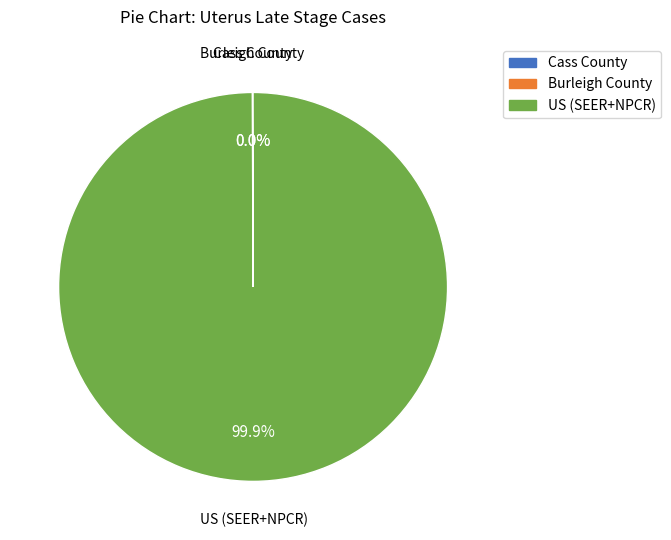

Which category has the biggest portion of the pie?

US (SEER+NPCR)